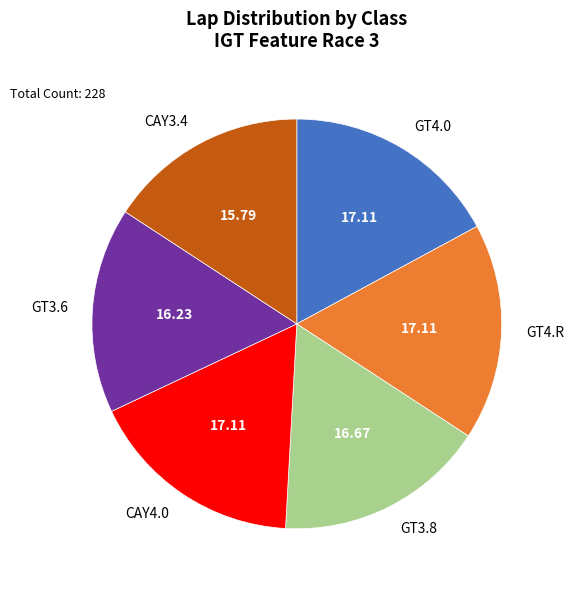

The GT3.8 slice represents 11% of the pie. True or false?

False